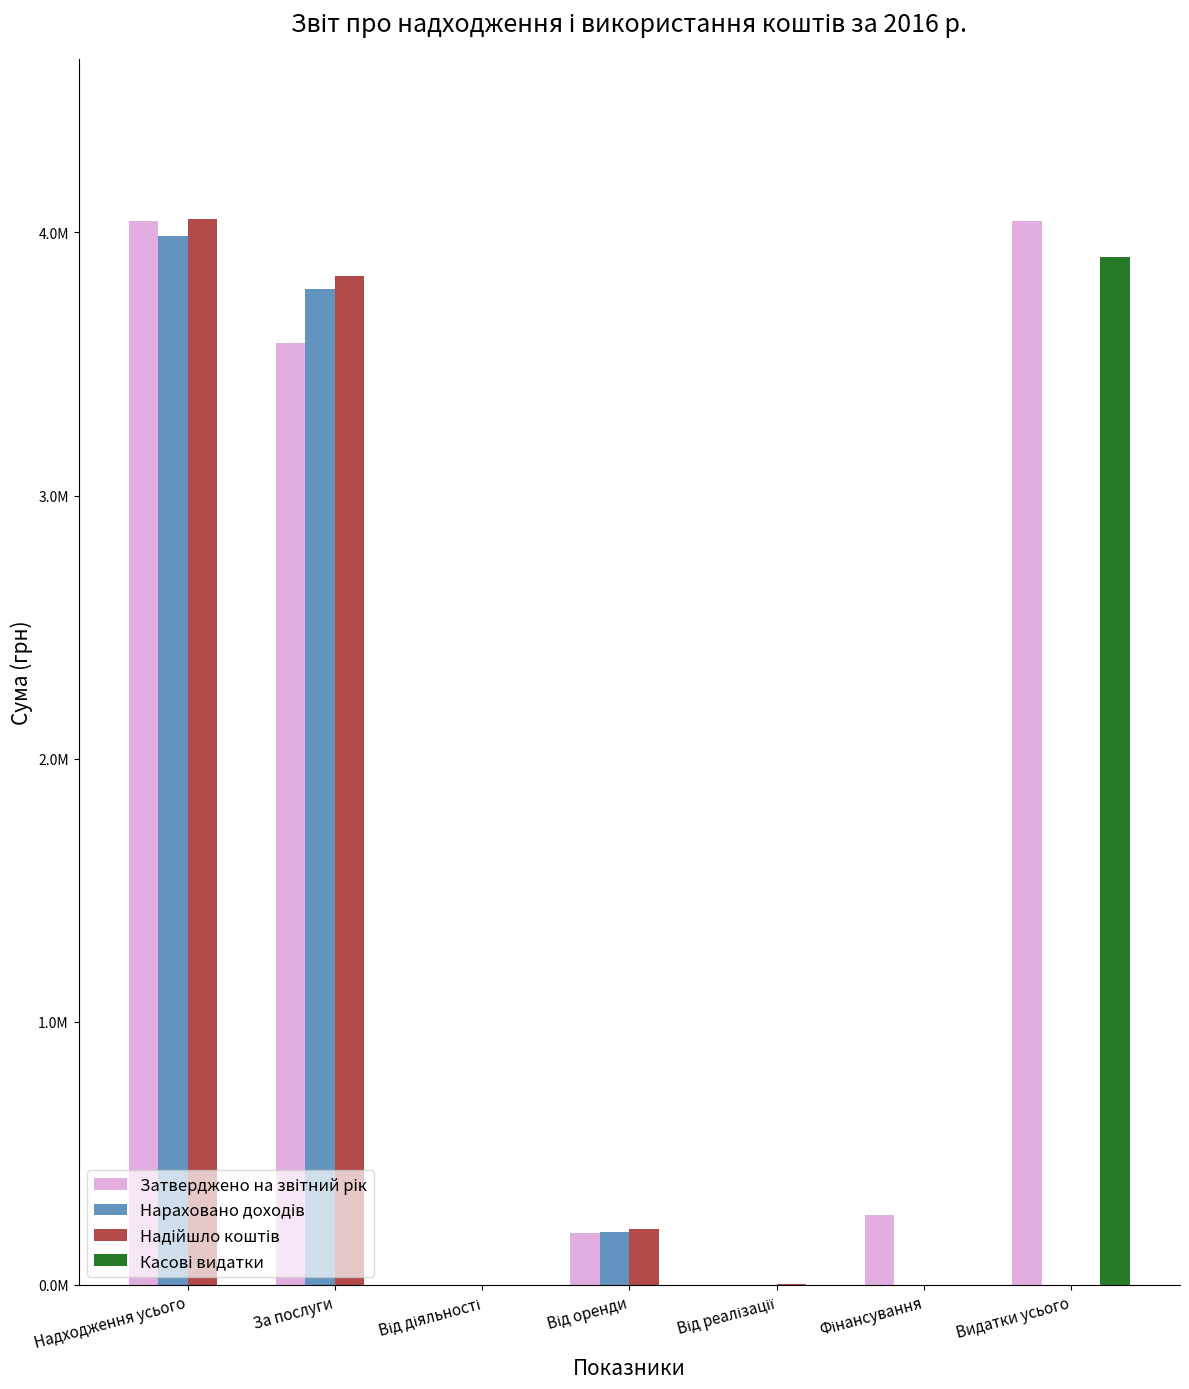

The Надійшло коштів series shows 4052001.6 at Надходження усього. True or false?

True